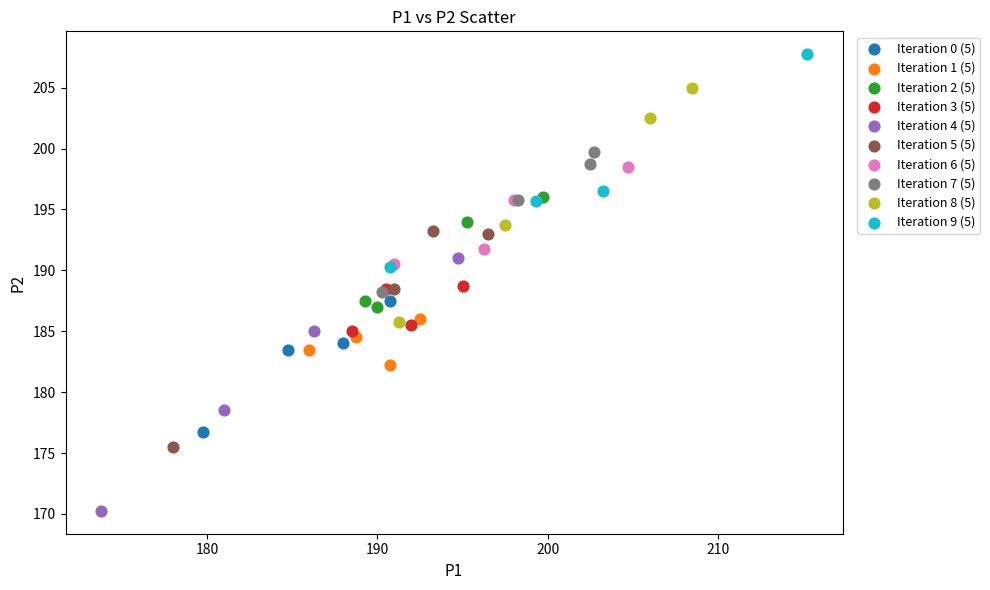

Which series has the largest Y range (max minus min)?

Iteration 4 (5)